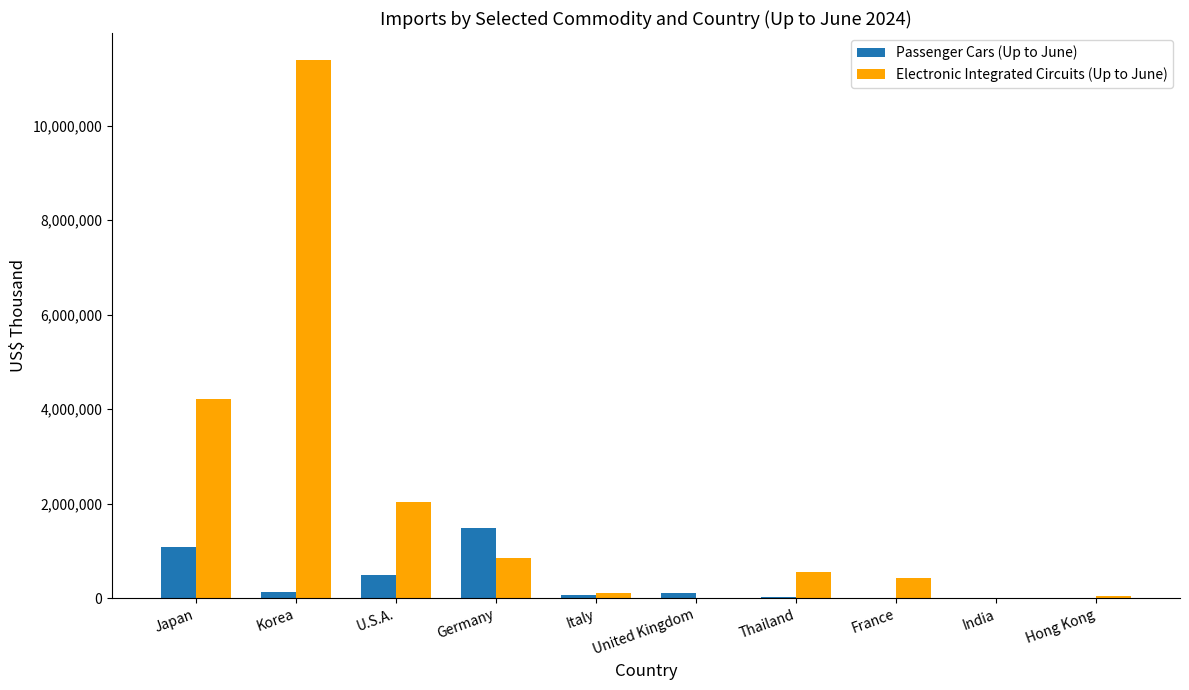

Is the value of Electronic Integrated Circuits (Up to June) at U.S.A. greater than the value of Passenger Cars (Up to June) at Japan?

Yes